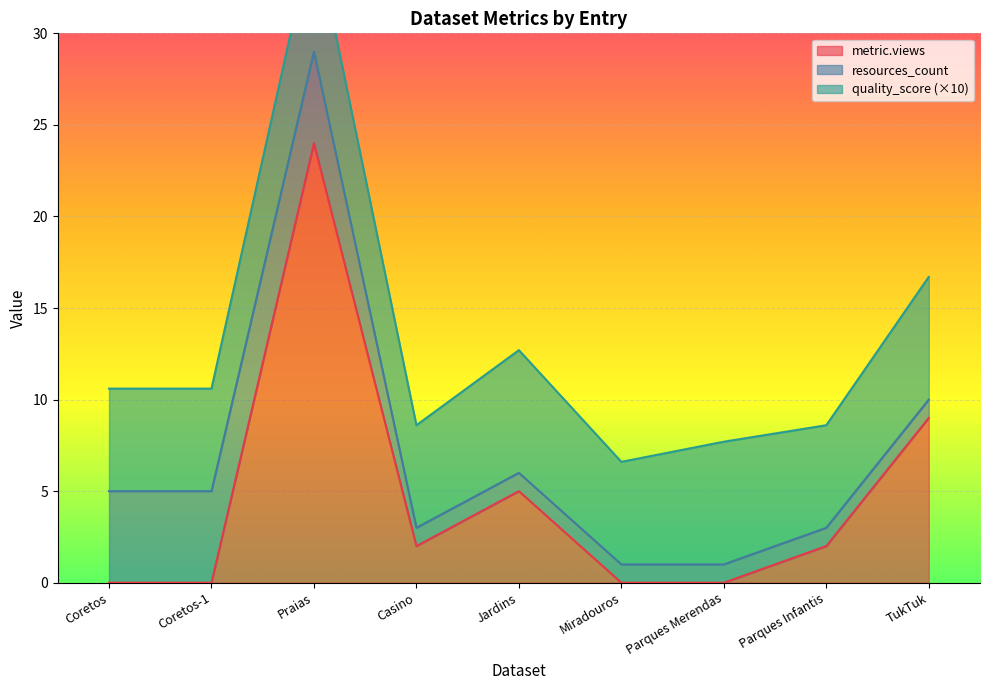

Is it true that metric.views equals 1 at Parques Infantis?

False